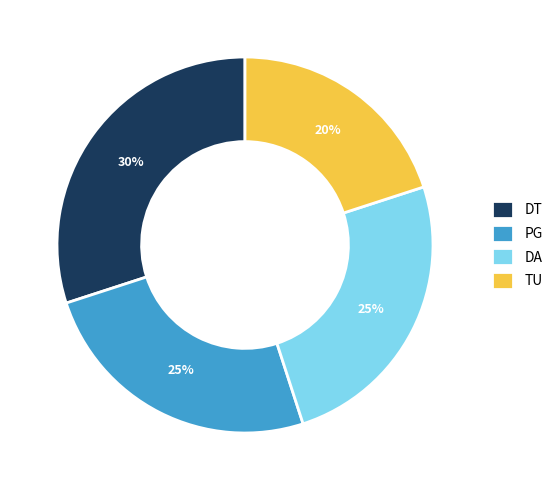

To the nearest percent, what percentage of the pie is DT?

30%